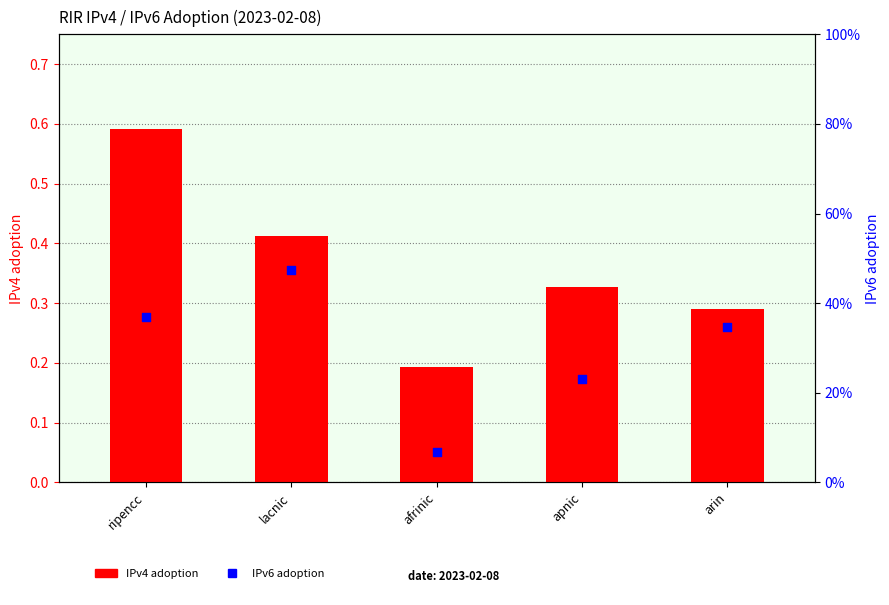

Which series has the largest total across all categories?

IPv4 adoption